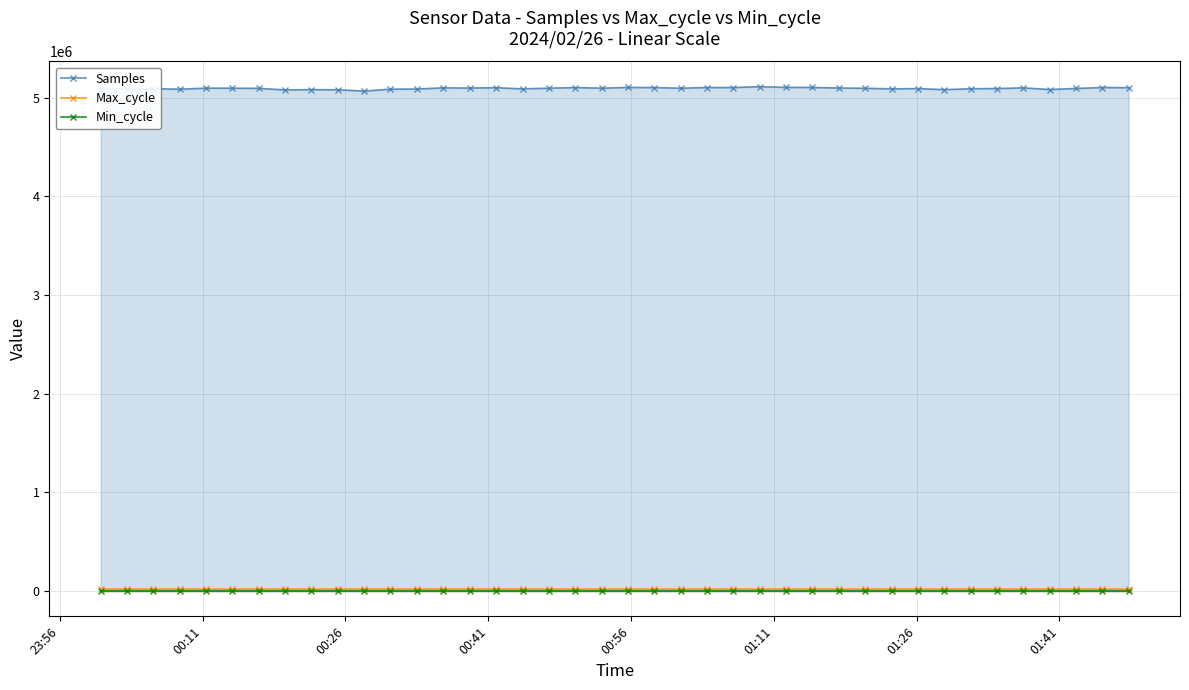

In Max_cycle, how many points are lower than both neighbors (excluding endpoints)?

12